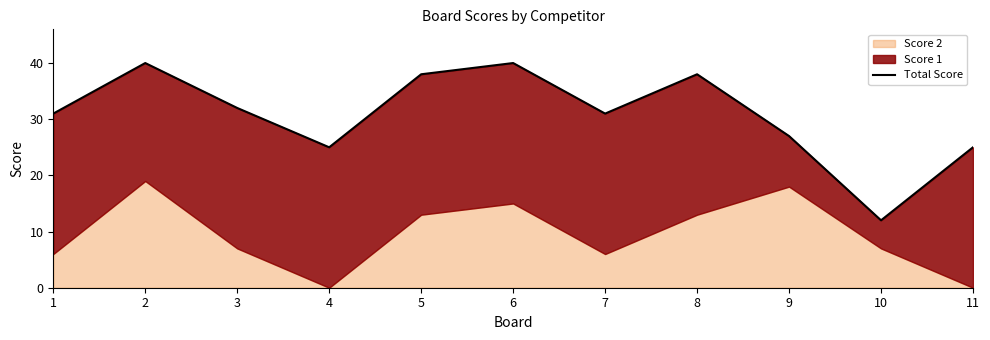

What is the difference between the second highest and second lowest values?

15